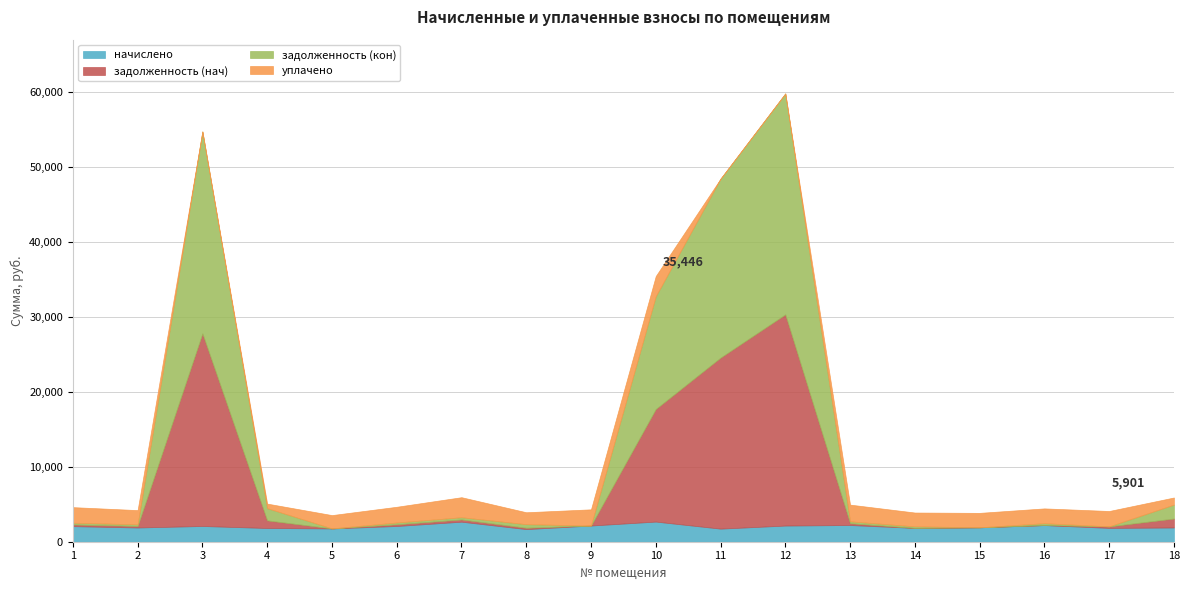

True or false: уплачено and задолженность (кон) intersect in this chart.

True